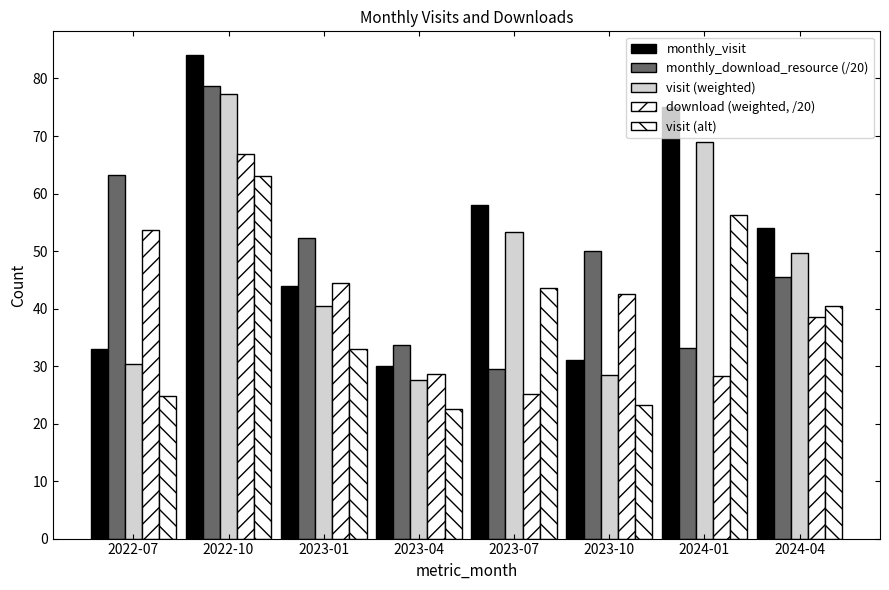

Reading right to left, transcribe all the data shown in this chart.

monthly_visit: 2024-04=54.0	2024-01=75.0	2023-10=31.0	2023-07=58.0	2023-04=30.0	2023-01=44.0	2022-10=84.0	2022-07=33.0
monthly_download_resource (/20): 2024-04=45.4	2024-01=33.2	2023-10=50.0	2023-07=29.6	2023-04=33.6	2023-01=52.2	2022-10=78.7	2022-07=63.2
visit (weighted): 2024-04=49.7	2024-01=69.0	2023-10=28.5	2023-07=53.4	2023-04=27.6	2023-01=40.5	2022-10=77.3	2022-07=30.4
download (weighted, /20): 2024-04=38.6	2024-01=28.2	2023-10=42.5	2023-07=25.1	2023-04=28.6	2023-01=44.4	2022-10=66.9	2022-07=53.7
visit (alt): 2024-04=40.5	2024-01=56.2	2023-10=23.2	2023-07=43.5	2023-04=22.5	2023-01=33.0	2022-10=63.0	2022-07=24.8